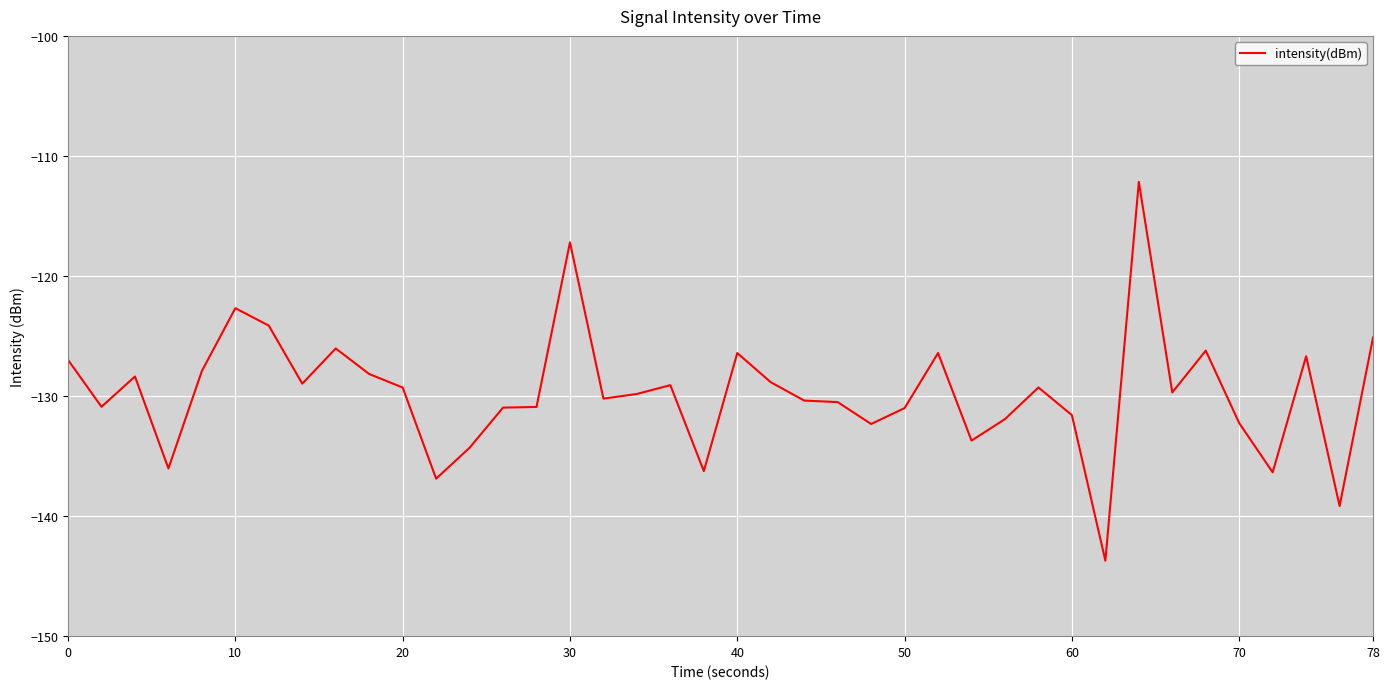

What is the smallest value displayed?

-143.7